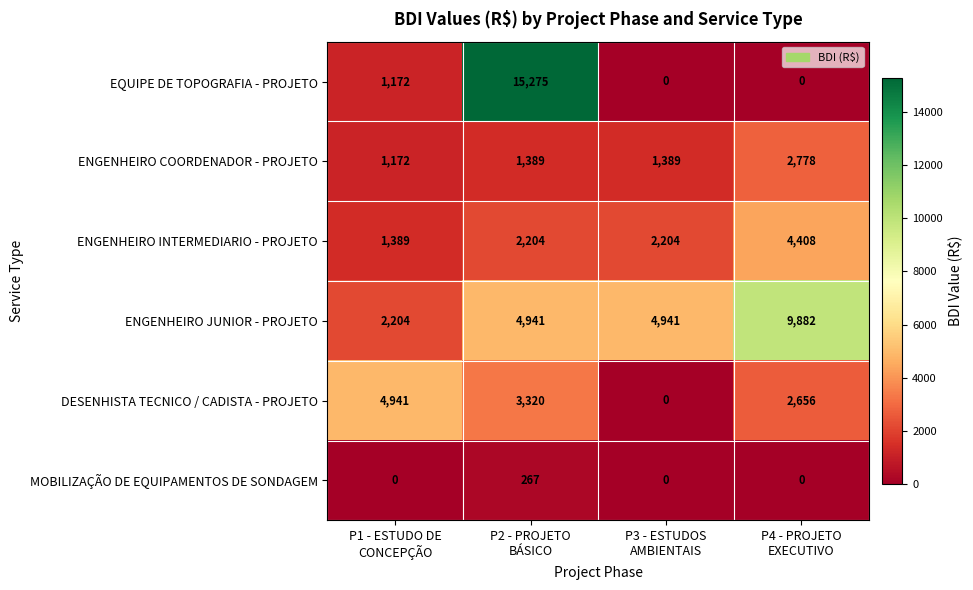

How many distinct data groups are displayed?

6